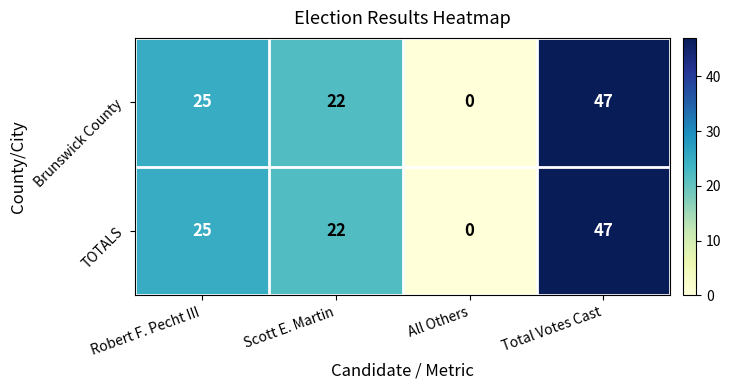

What is the sum of the TOTALS values at Robert F. Pecht III and Total Votes Cast?

72